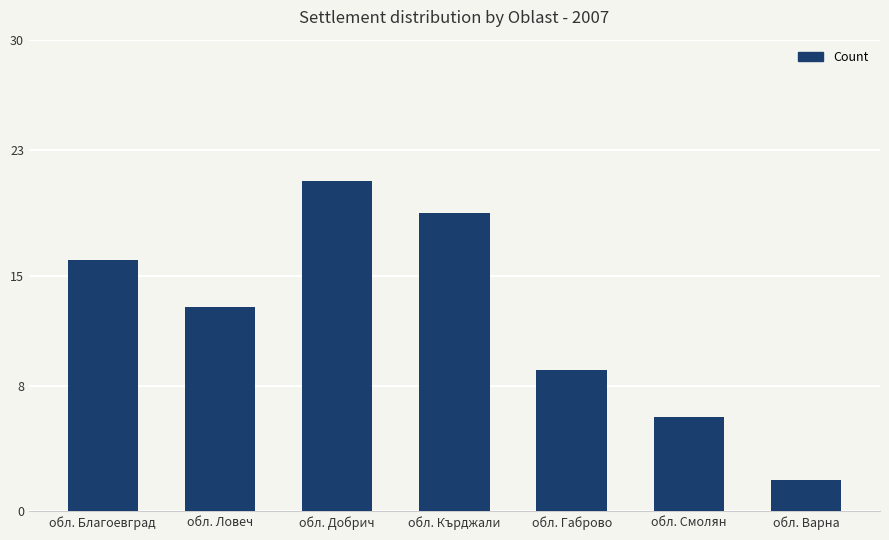

Rank the categories by value from lowest to highest.

обл. Варна, обл. Смолян, обл. Габрово, обл. Ловеч, обл. Благоевград, обл. Кърджали, обл. Добрич